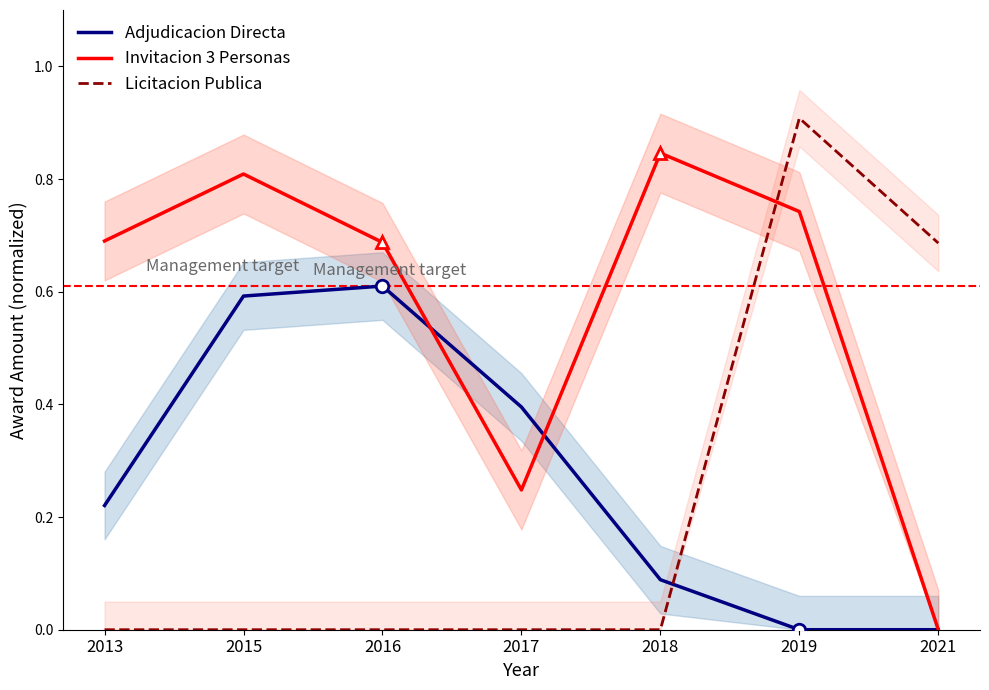

Count the Licitacion Publica values in the range 0 to 1.

7